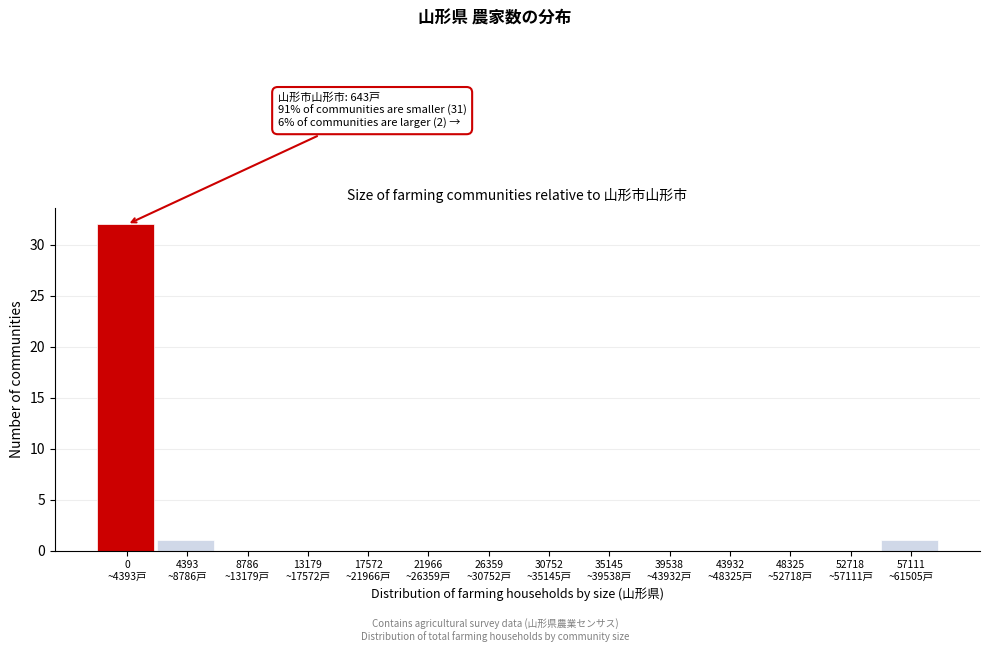

What is the maximum value shown in the chart?

32